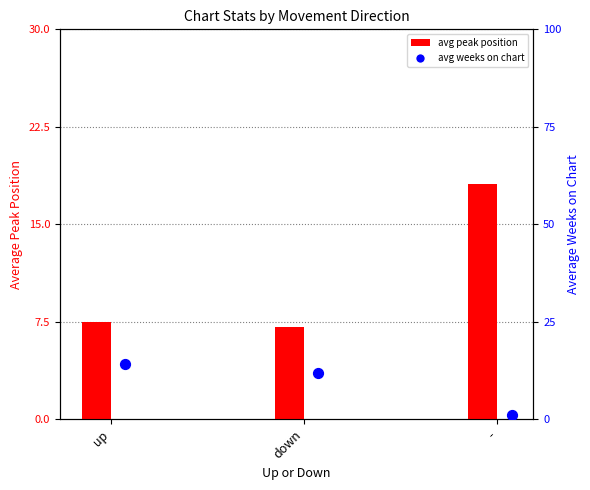

Which series has the largest total across all categories?

avg peak position